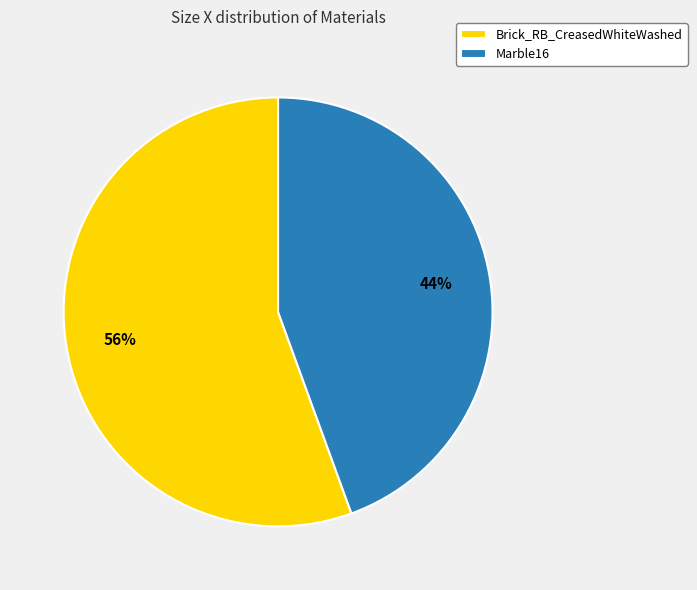

Which category accounts for the majority?

Brick_RB_CreasedWhiteWashed